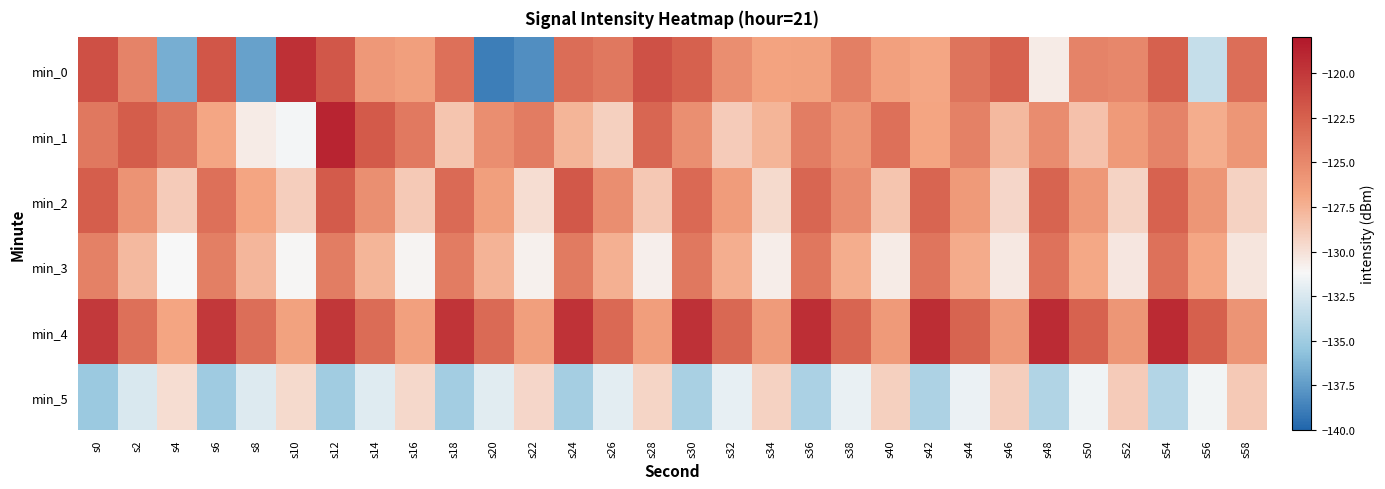

Reading right to left, transcribe all the data shown in this chart.

min_0: s58=-123.4	s56=-133.4	s54=-122.5	s52=-124.9	s50=-124.6	s48=-130.6	s46=-122.6	s44=-123.7	s42=-126.9	s40=-126.5	s38=-124.4	s36=-126.6	s34=-126.7	s32=-125.3	s30=-122.5	s28=-121.6	s26=-124.0	s24=-123.3	s22=-138.0	s20=-138.8	s18=-123.4	s16=-126.5	s14=-126.0	s12=-121.9	s10=-119.5	s8=-137.2	s6=-121.8	s4=-136.6	s2=-124.6	s0=-121.5
min_1: s58=-125.9	s56=-127.2	s54=-124.7	s52=-126.1	s50=-128.3	s48=-125.2	s46=-127.9	s44=-124.6	s42=-126.8	s40=-123.5	s38=-125.9	s36=-124.3	s34=-127.7	s32=-128.9	s30=-125.4	s28=-122.9	s26=-129.1	s24=-127.6	s22=-124.2	s20=-125.3	s18=-128.5	s16=-124.0	s14=-122.1	s12=-118.8	s10=-131.3	s8=-130.6	s6=-126.9	s4=-123.7	s2=-122.2	s0=-124.0
min_2: s58=-129.2	s56=-125.9	s54=-122.6	s52=-129.3	s50=-126.0	s48=-122.7	s46=-129.4	s44=-126.1	s42=-122.8	s40=-128.6	s38=-125.2	s36=-122.9	s34=-129.7	s32=-126.3	s30=-123.0	s28=-128.7	s26=-125.3	s24=-122.0	s22=-129.8	s20=-126.5	s18=-123.1	s16=-128.8	s14=-125.5	s12=-122.1	s10=-129.0	s8=-126.8	s6=-123.5	s4=-128.9	s2=-125.7	s0=-122.3
min_3: s58=-130.2	s56=-126.9	s54=-123.6	s52=-130.3	s50=-127.0	s48=-123.7	s46=-130.4	s44=-127.1	s42=-123.8	s40=-130.6	s38=-127.2	s36=-123.9	s34=-130.7	s32=-127.3	s30=-124.0	s28=-130.8	s26=-127.4	s24=-124.1	s22=-130.9	s20=-127.6	s18=-124.2	s16=-131.0	s14=-127.7	s12=-124.3	s10=-131.1	s8=-127.8	s6=-124.4	s4=-131.2	s2=-127.9	s0=-124.6
min_4: s58=-125.8	s56=-122.5	s54=-119.1	s52=-125.9	s50=-122.6	s48=-119.2	s46=-126.0	s44=-122.7	s42=-119.3	s40=-126.1	s38=-122.8	s36=-119.5	s34=-126.2	s32=-122.9	s30=-119.6	s28=-126.3	s26=-123.0	s24=-119.7	s22=-126.5	s20=-123.1	s18=-119.8	s16=-126.6	s14=-123.2	s12=-119.9	s10=-126.7	s8=-123.3	s6=-120.0	s4=-126.8	s2=-123.5	s0=-120.1
min_5: s58=-128.8	s56=-131.5	s54=-134.1	s52=-128.9	s50=-131.6	s48=-134.2	s46=-129.0	s44=-131.7	s42=-134.3	s40=-129.1	s38=-131.8	s36=-134.5	s34=-129.2	s32=-131.9	s30=-134.6	s28=-129.3	s26=-132.0	s24=-134.7	s22=-129.5	s20=-132.1	s18=-134.8	s16=-129.6	s14=-132.2	s12=-134.9	s10=-129.7	s8=-132.3	s6=-135.0	s4=-129.8	s2=-132.5	s0=-135.1